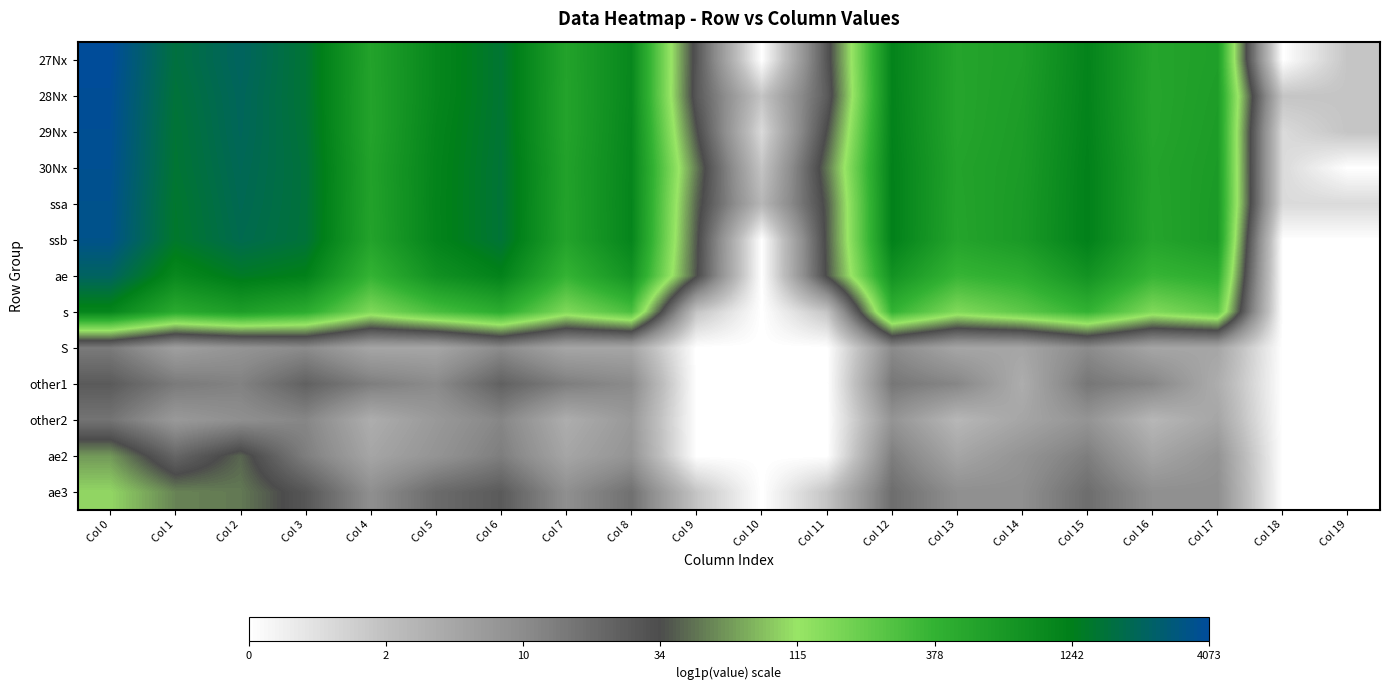

How many categories are shown in the chart?

20